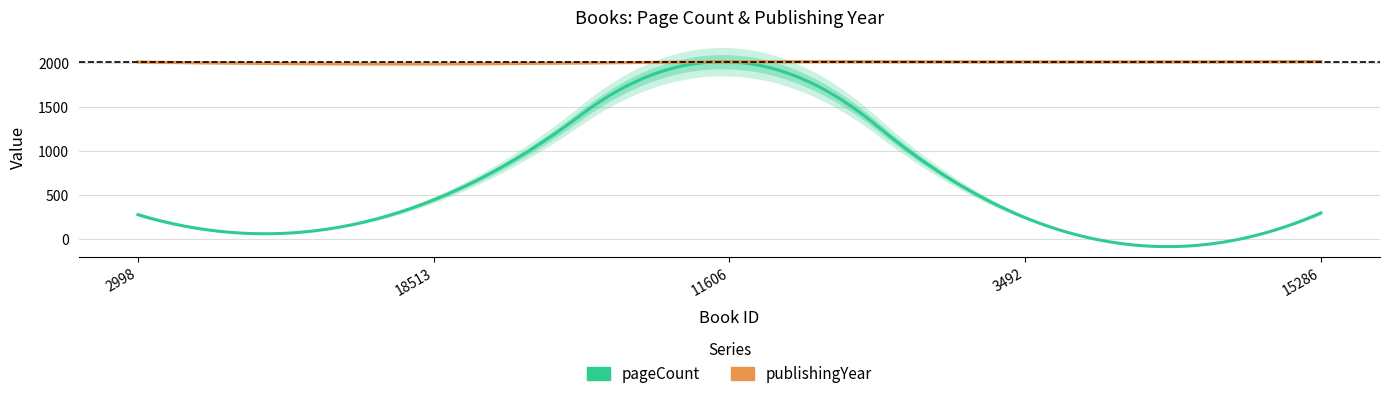

Count the number of categories in the chart.

5